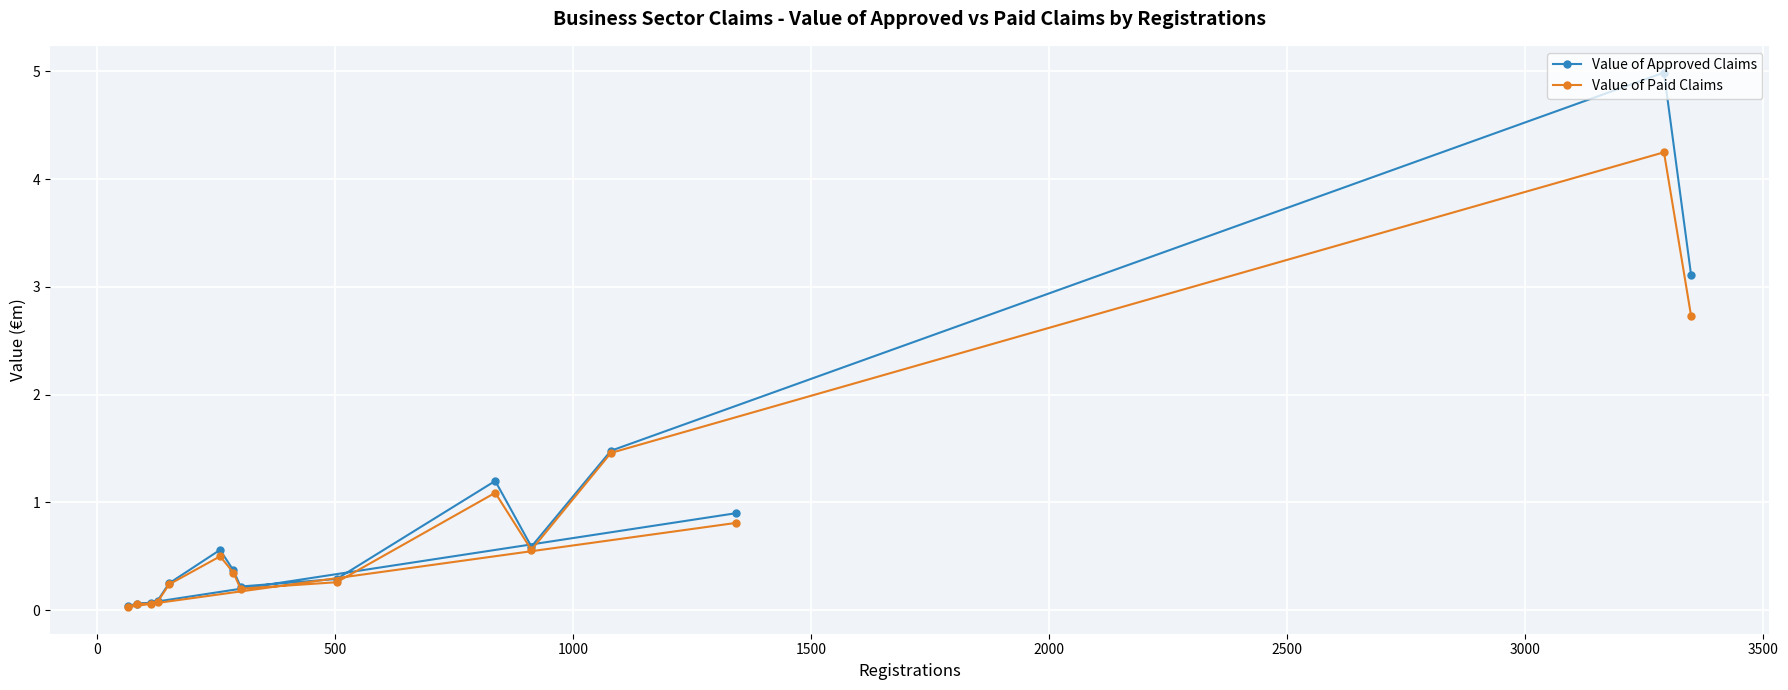

What is the value of the Value of Paid Claims point at the 8th from the left?

0.2